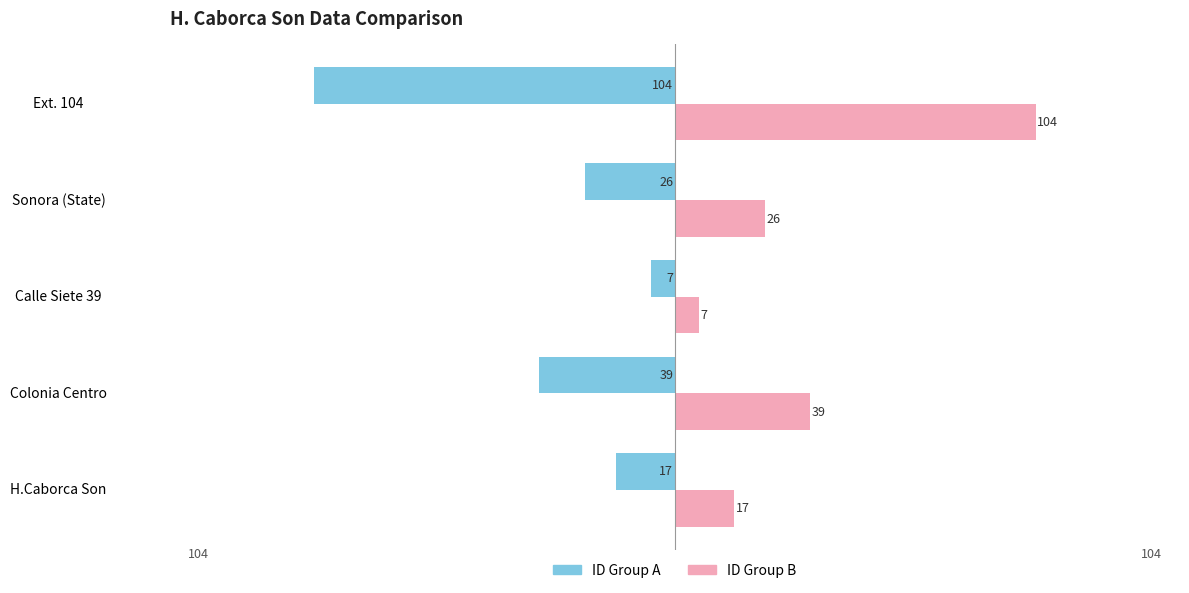

At which category does the chart reach its minimum across all series?

Ext. 104